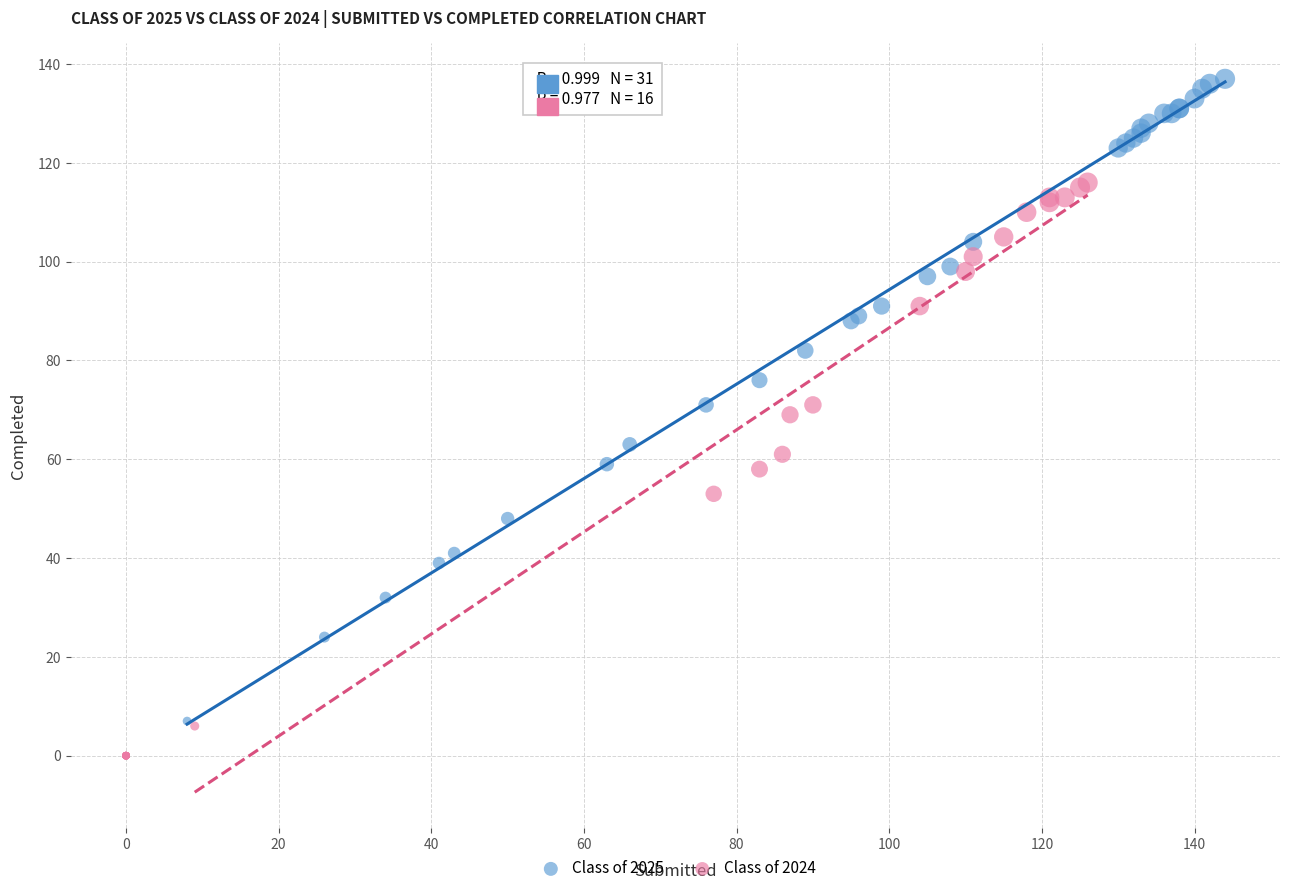

Which series contains the highest Y value?

Class of 2025